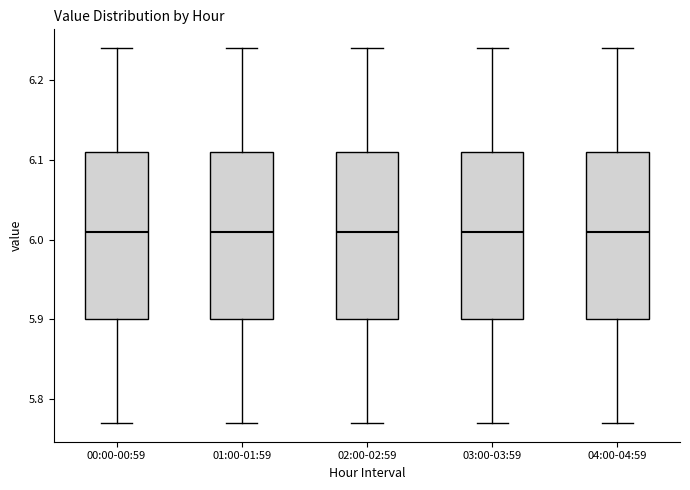

Reading left to right, transcribe this box plot: for each box, give where its median line is, the range the box spans, and where its two whiskers end, as read against the y-axis. The values are not printed on the chart, so give them approximately, as read against the axis.

00:00-00:59: median 6.01, box 5.90 to 6.11, whiskers 5.77 to 6.24
01:00-01:59: median 6.01, box 5.90 to 6.11, whiskers 5.77 to 6.24
02:00-02:59: median 6.01, box 5.90 to 6.11, whiskers 5.77 to 6.24
03:00-03:59: median 6.01, box 5.90 to 6.11, whiskers 5.77 to 6.24
04:00-04:59: median 6.01, box 5.90 to 6.11, whiskers 5.77 to 6.24